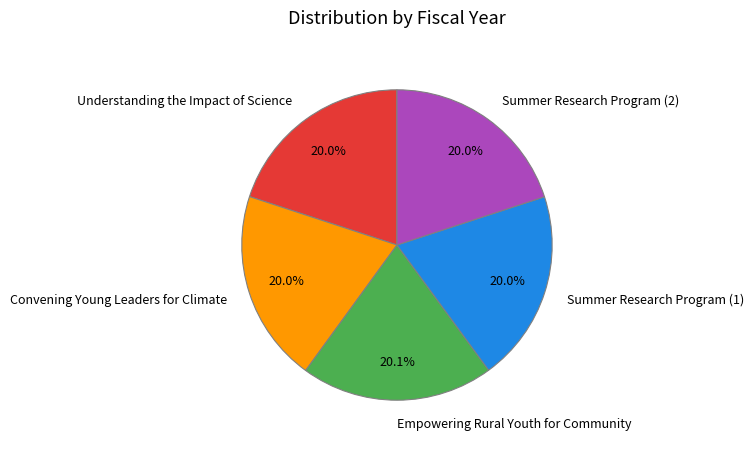

Approximately how many times larger is the value at Summer Research Program (1) compared to Empowering Rural Youth for Community?

1.0